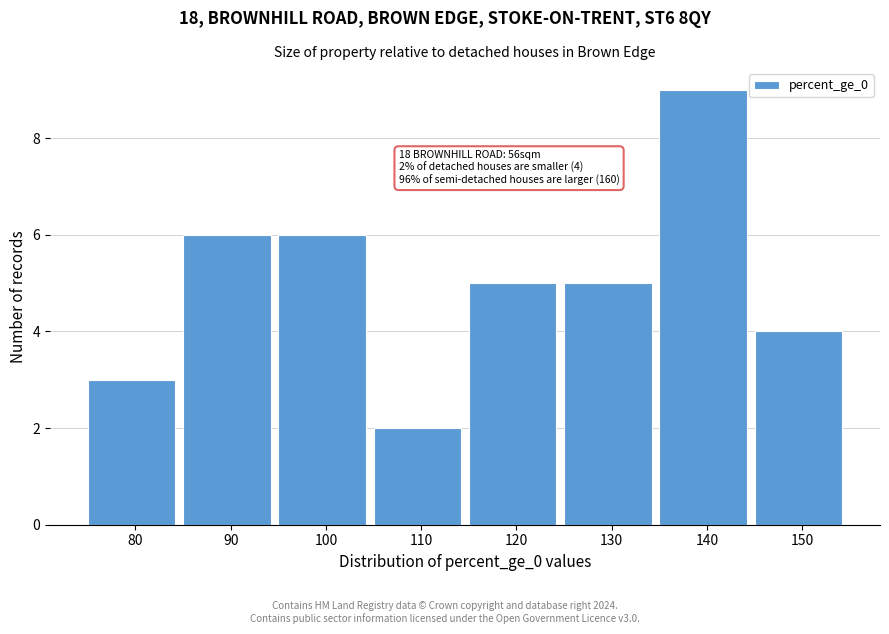

Reading left to right, transcribe all the data shown in this chart.

3	6	6	2	5	5	9	4